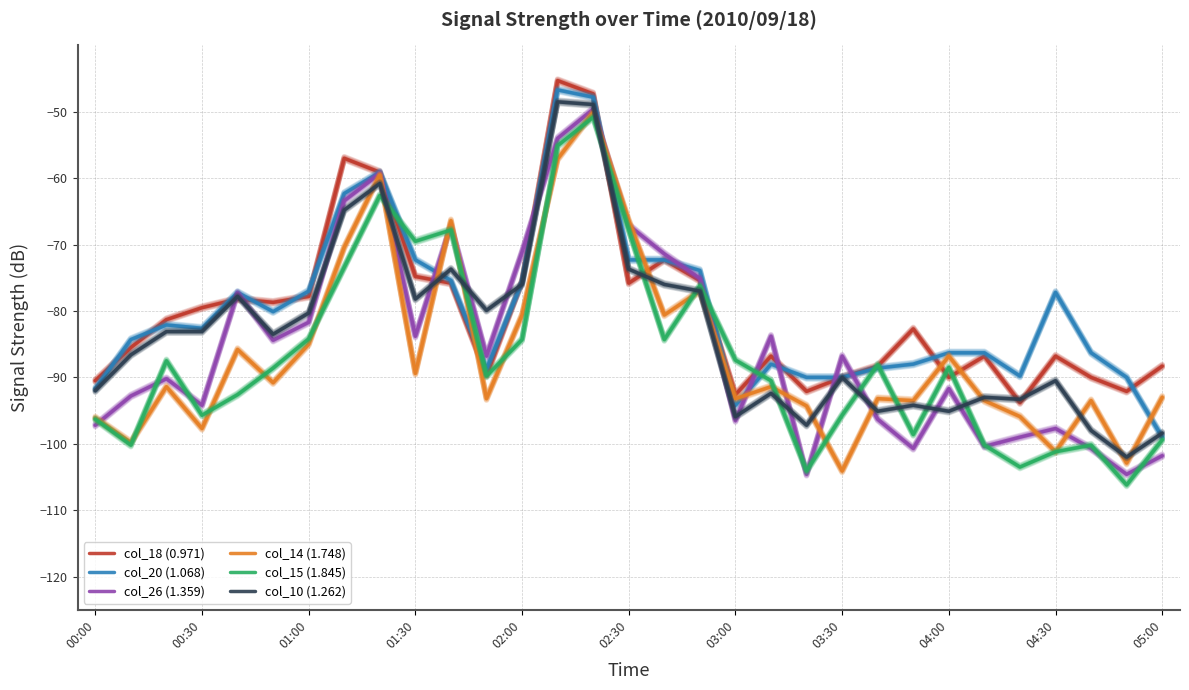

What are all the series names shown in the legend?

col_18 (0.971), col_20 (1.068), col_26 (1.359), col_14 (1.748), col_15 (1.845), col_10 (1.262)